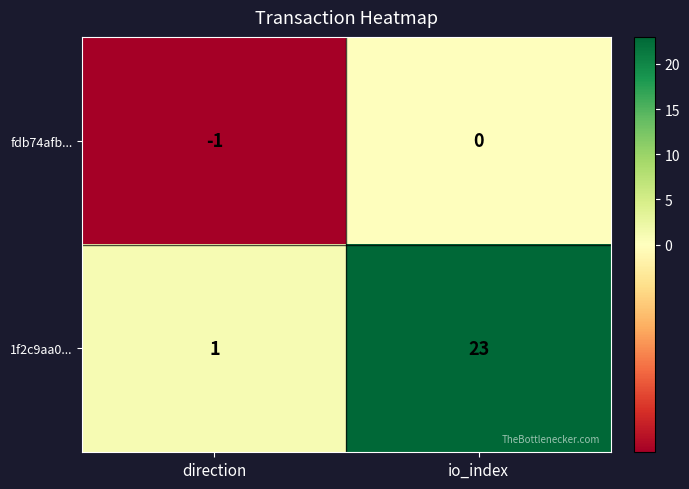

Reading left to right, what are all the values shown in this chart?

fdb74afb...: -1	0
1f2c9aa0...: 1	23